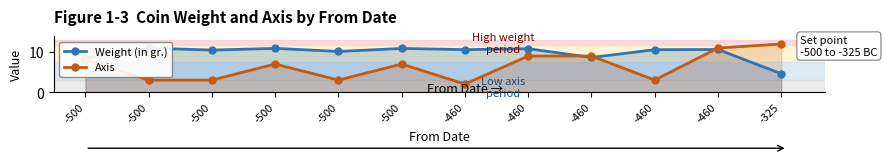

True or false: Weight (in gr.) has a value of 17.4 at -460.

False